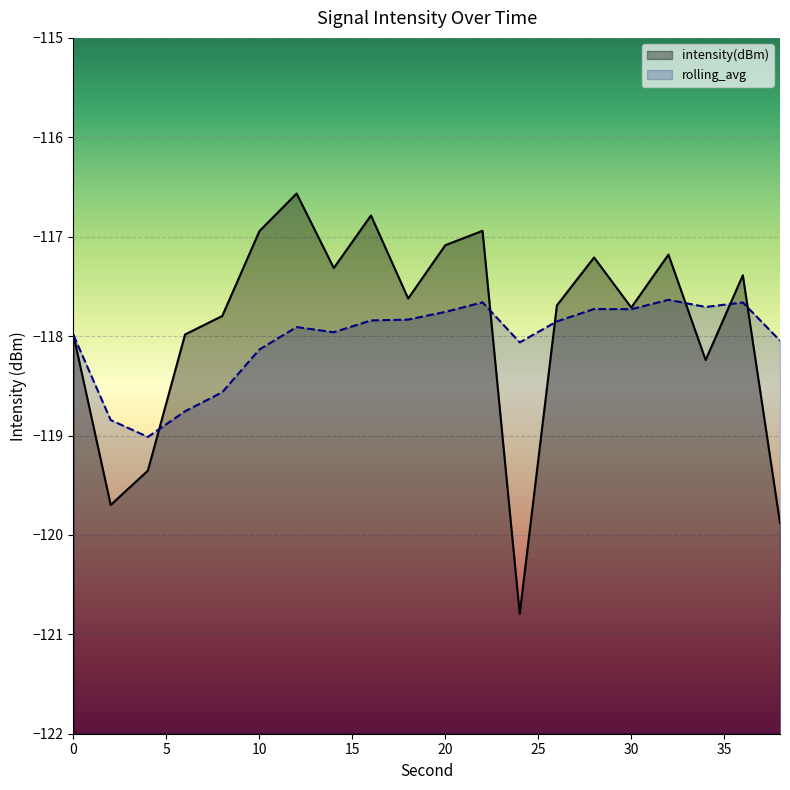

At which category does intensity(dBm) reach its first local valley?

2